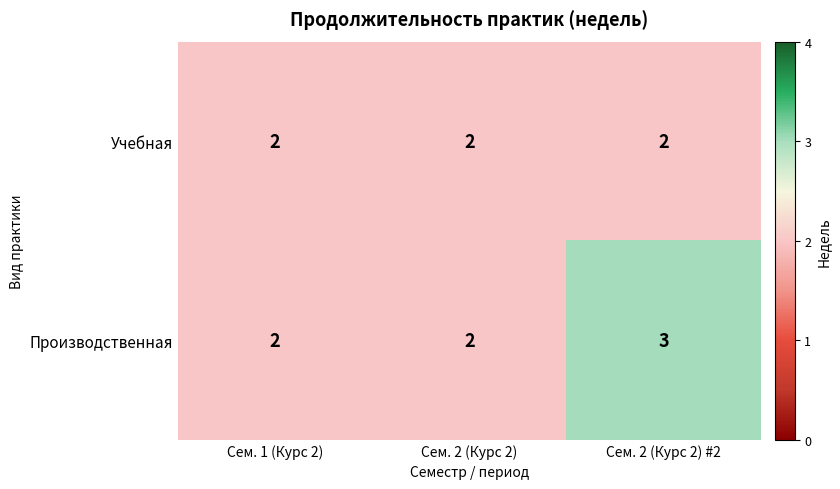

The value of Учебная at Сем. 1 (Курс 2) is 3. True or false?

False